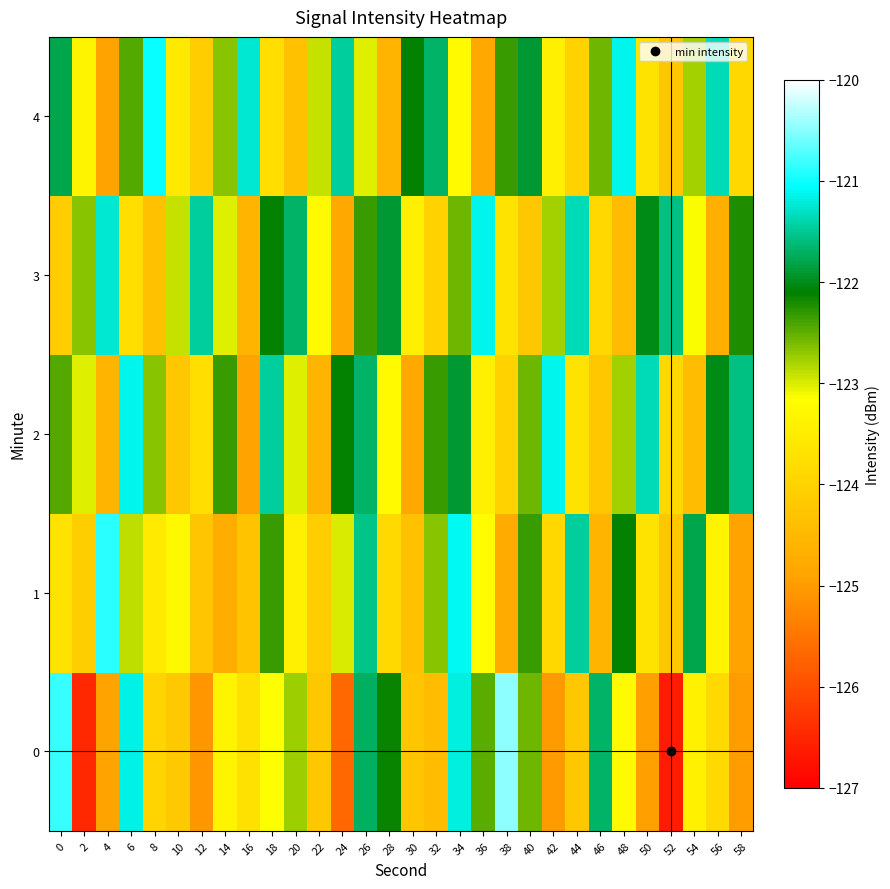

Which label corresponds to the smallest value in the chart?

52